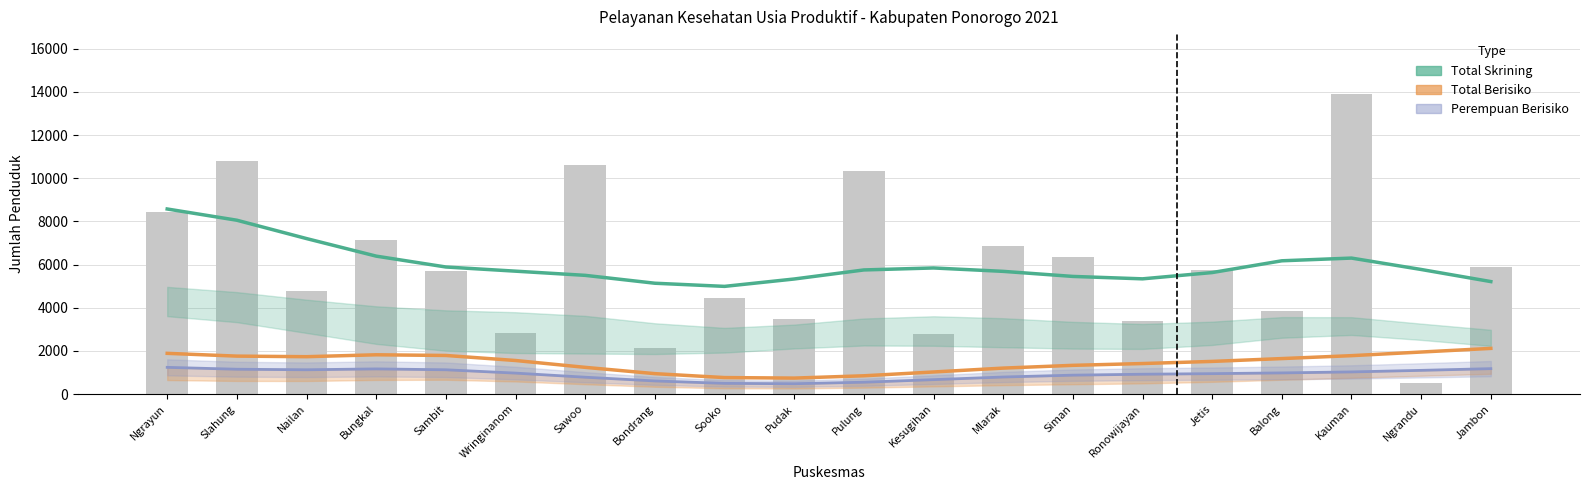

Reading right to left, extract all data points from this chart.

Total Skrining: 5211.8	5772.8	6301.0	6175.4	5630.2	5339.1	5451.2	5685.4	5842.9	5751.3	5331.7	4989.8	5135.6	5500.9	5694.6	5888.1	6391.4	7204.9	8054.9	8575.9
Total Berisiko: 2116.2	1947.6	1779.8	1644.3	1512.9	1414.4	1330.8	1203.0	1023.4	846.9	740.3	764.3	946.3	1237.8	1555.1	1788.7	1820.1	1731.7	1758.5	1886.8
Perempuan Berisiko: 1177.9	1098.7	1025.9	980.3	946.1	919.3	875.9	790.1	668.0	549.0	479.4	496.0	608.0	780.8	971.1	1125.4	1165.9	1125.9	1150.6	1237.8